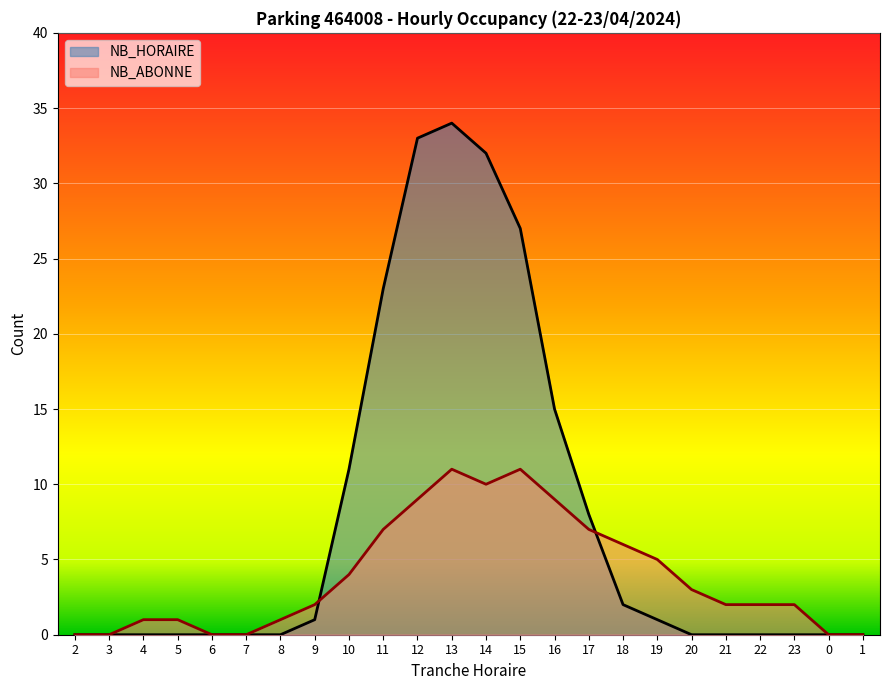

Does the chart display data point markers on the line(s)?

No